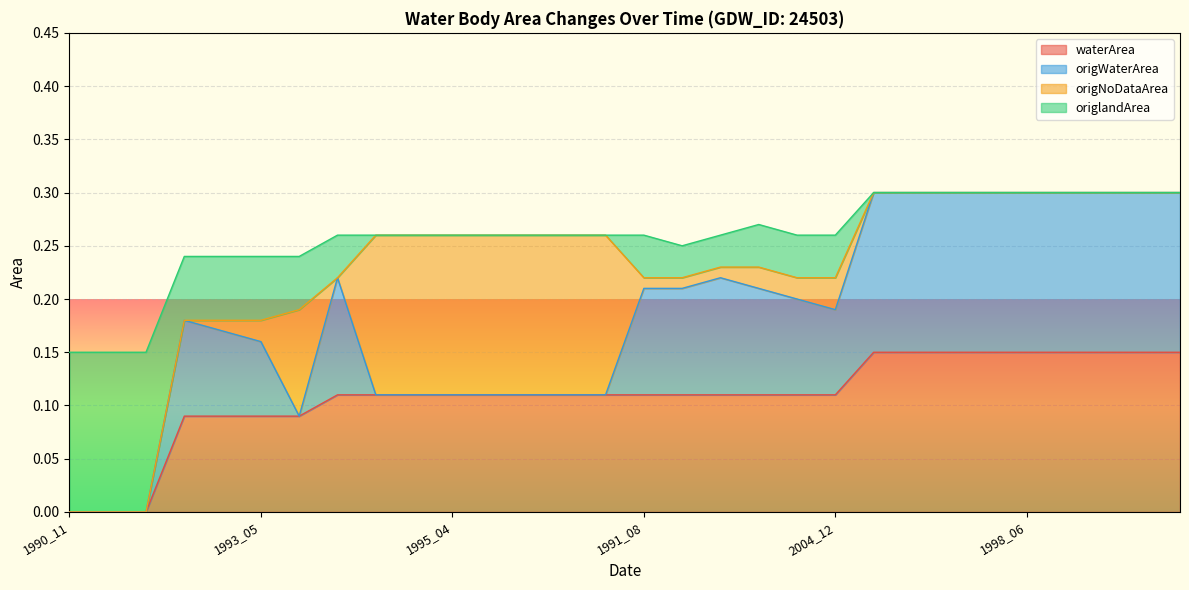

What position from the left is 1990_06?

22